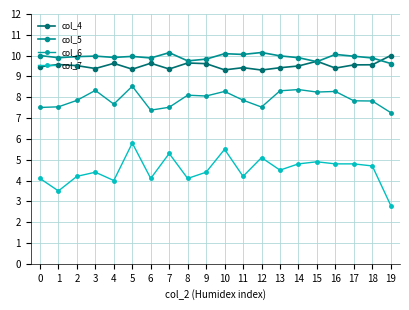

What is the total value across all series at 11?

31.5